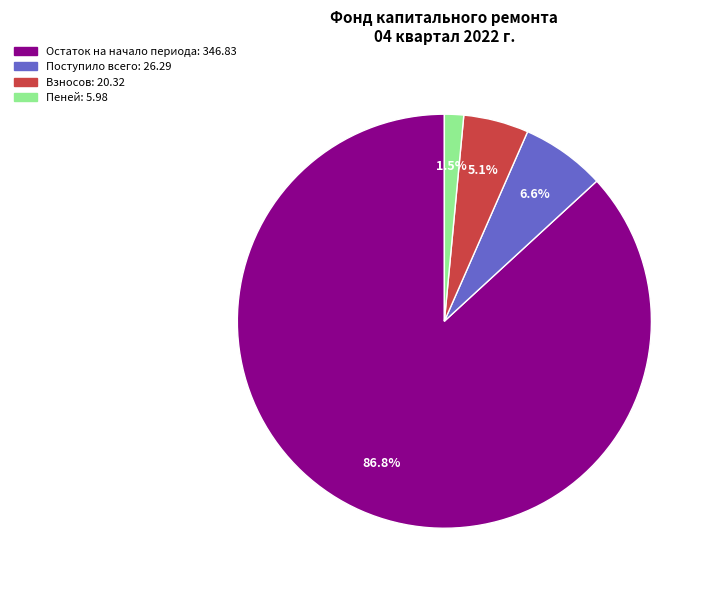

Combined, do Пеней and Остаток на начало периода account for over 50%?

Yes